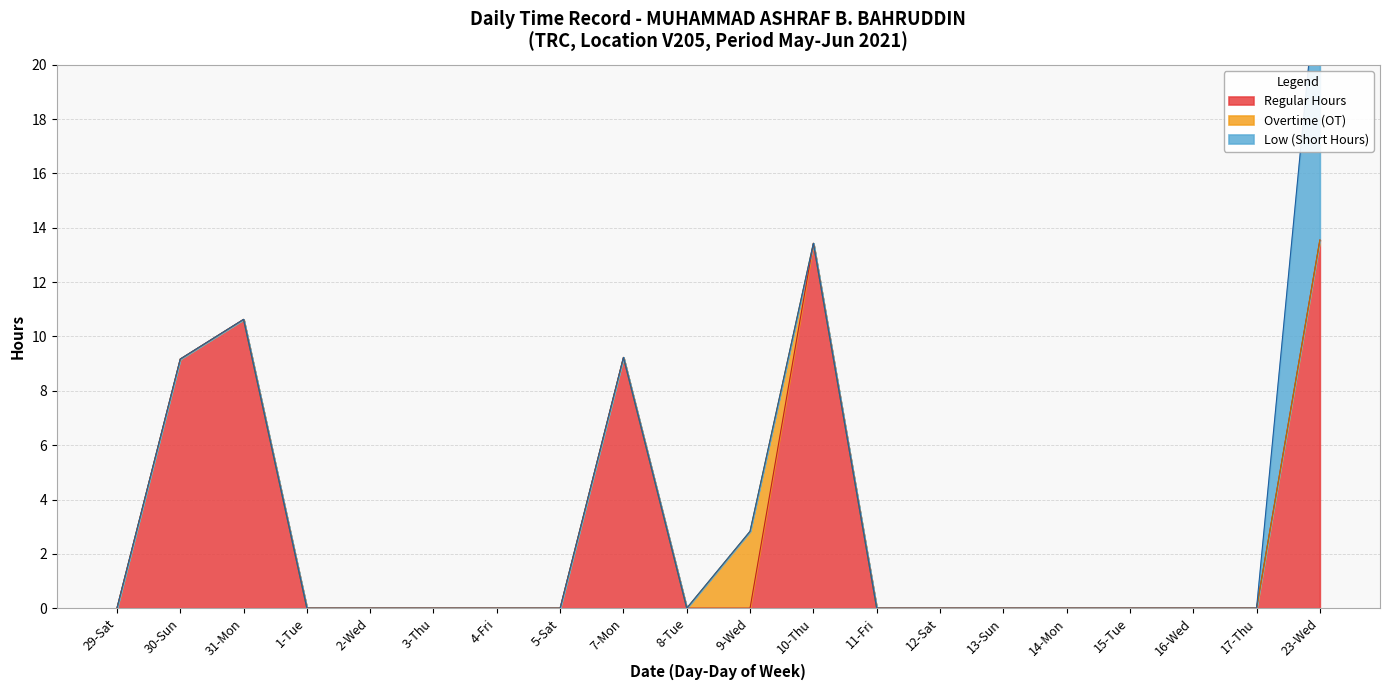

The value of Low Hours at 14-Mon is -3.4. True or false?

False